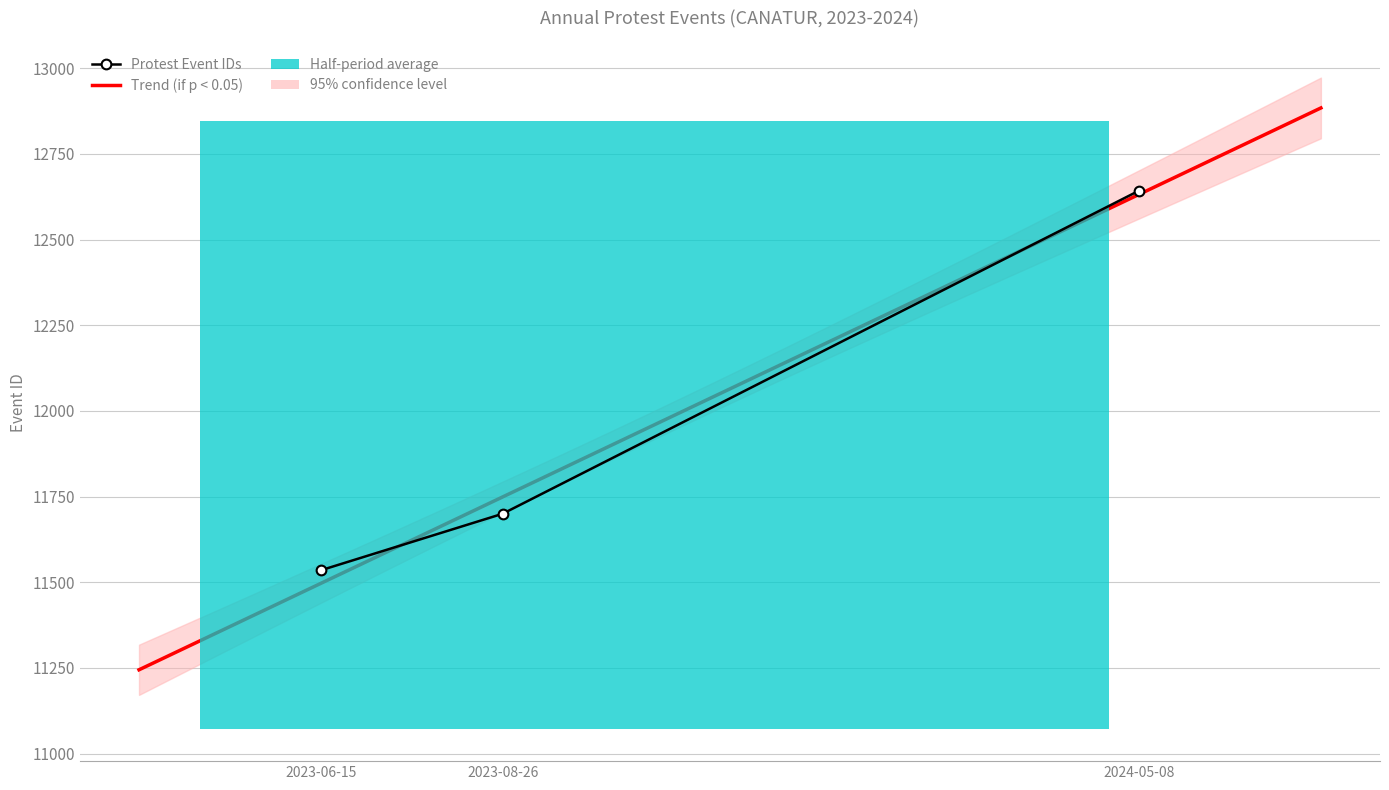

True or false: the data shows 22623 at 2024-05-08.

False